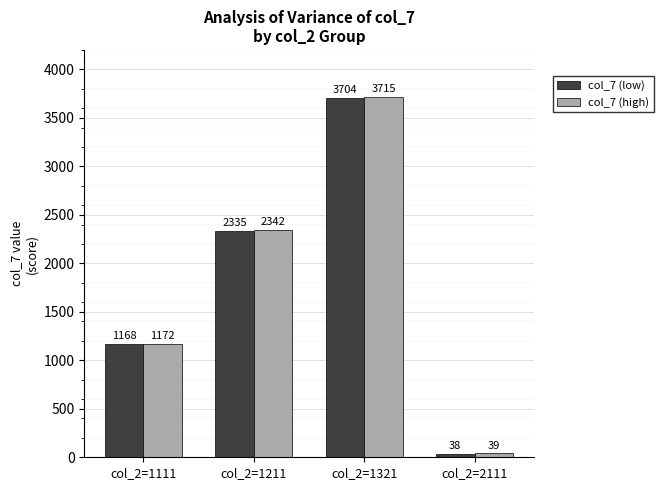

What is the value of the col_7 (low) bar at the 2nd from the left?

2335